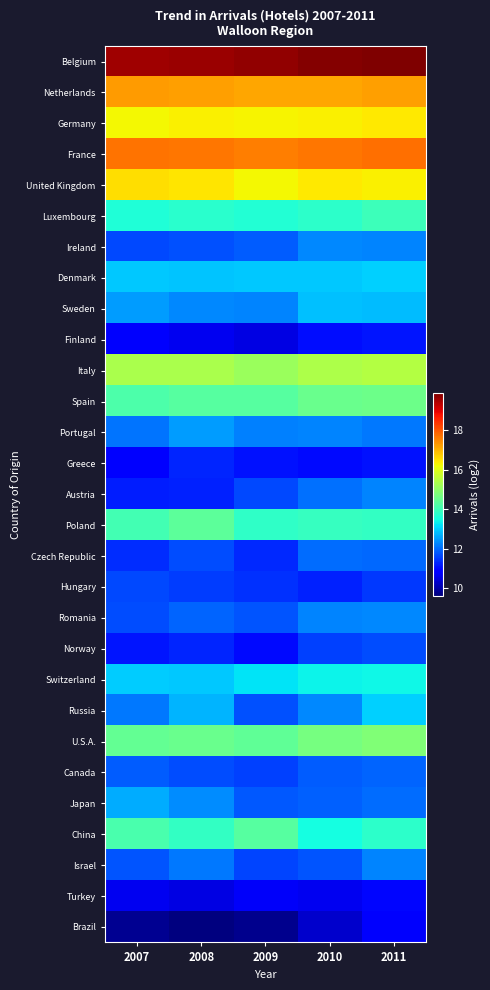

At how many categories does at least one series exceed 18?

5